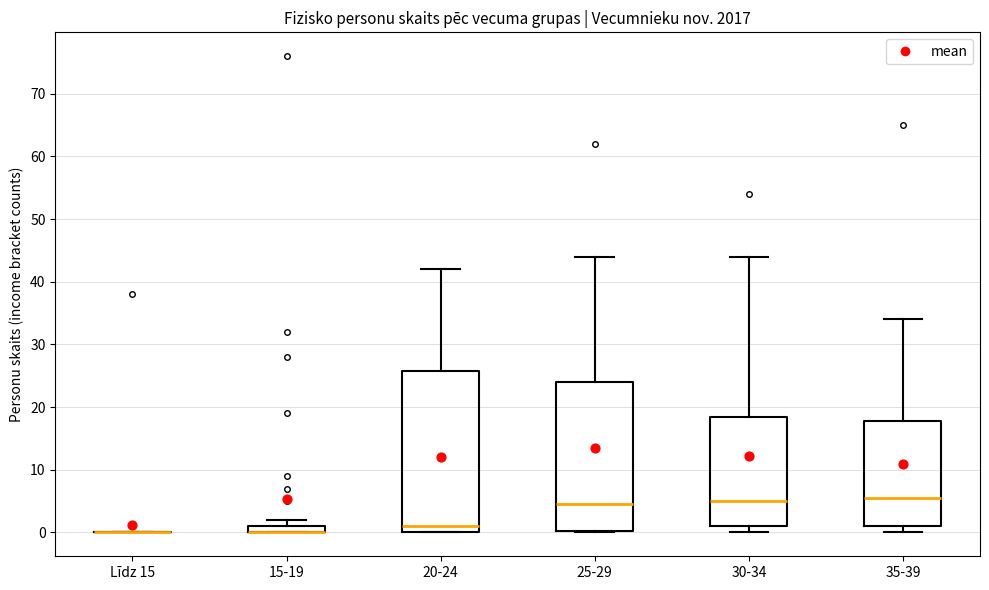

Comparing the boxes themselves (not the whiskers), which one is the tallest?

20-24